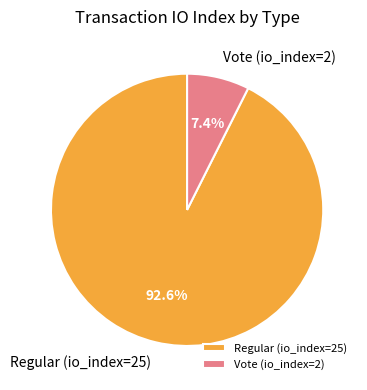

What is the smallest slice in the pie chart?

Vote (io_index=2)